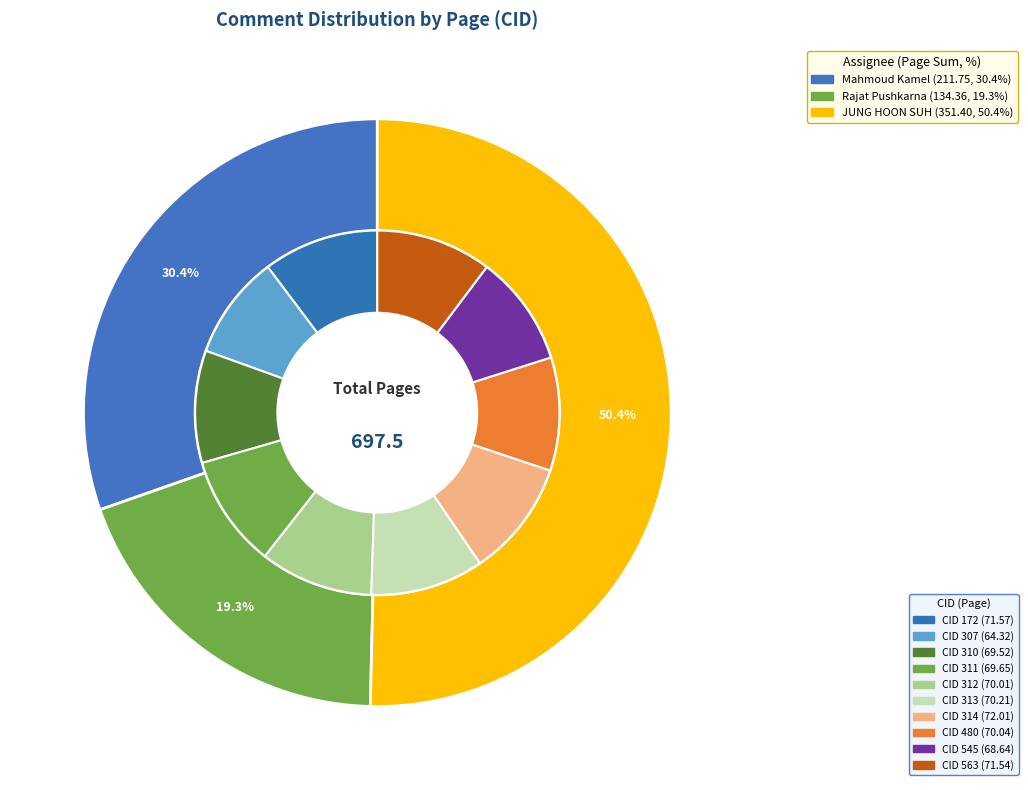

To the nearest percent, what is the combined percentage of 563 and 312?

20%